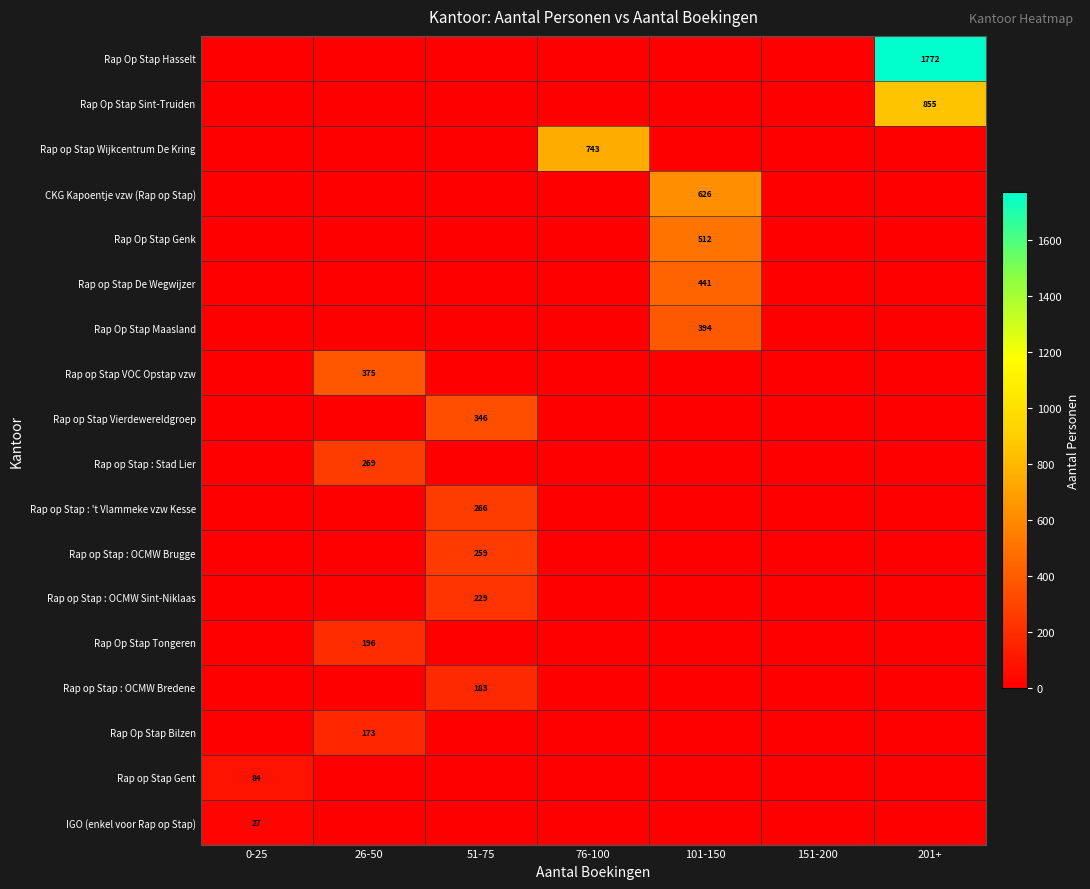

The value of Rap op Stap VOC Opstap vzw at 26-50 is 514. True or false?

False